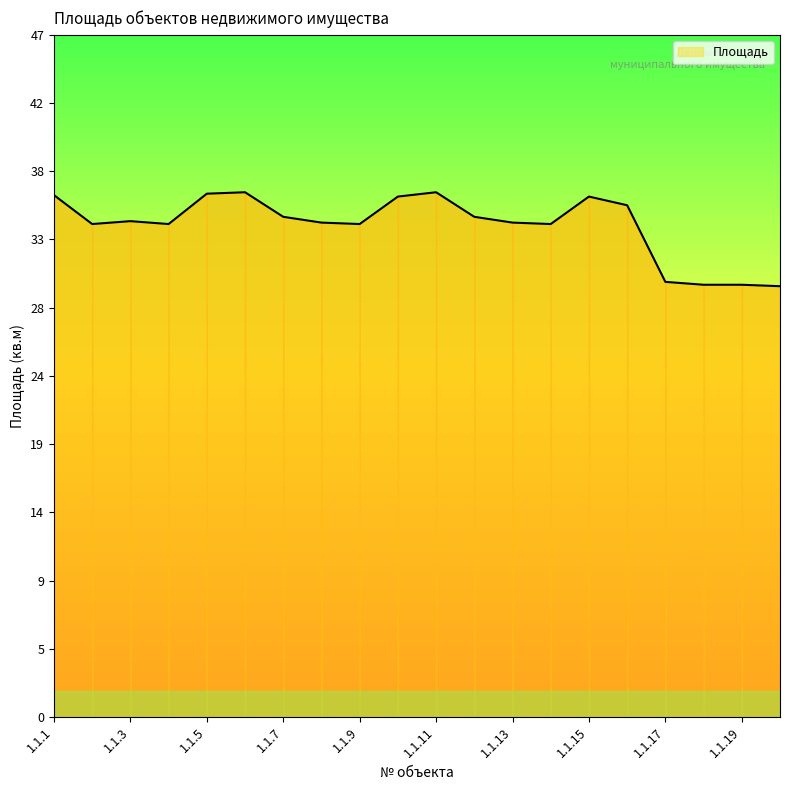

What is the smallest value displayed?

29.8